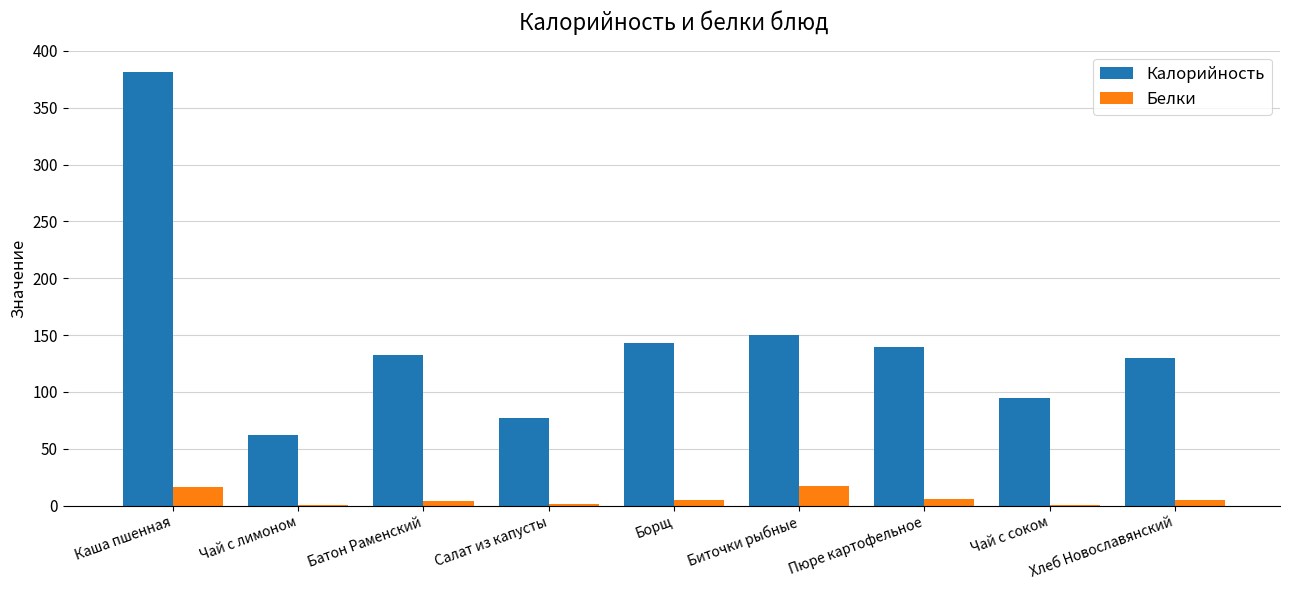

Does the chart contain stacked bars?

No